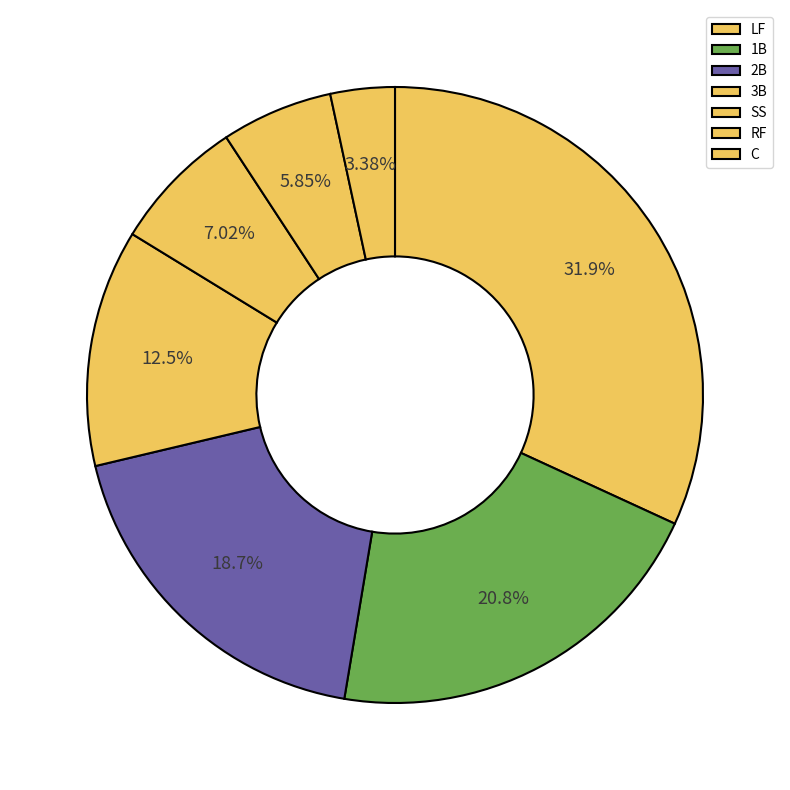

True or false: C accounts for 1% of the total.

False